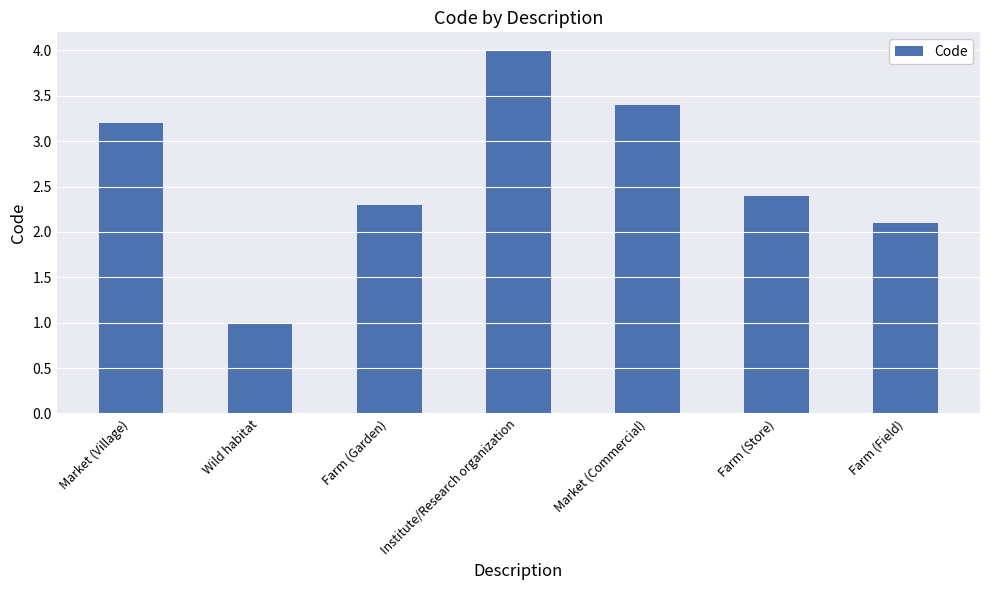

What is the sum of all values?

18.4